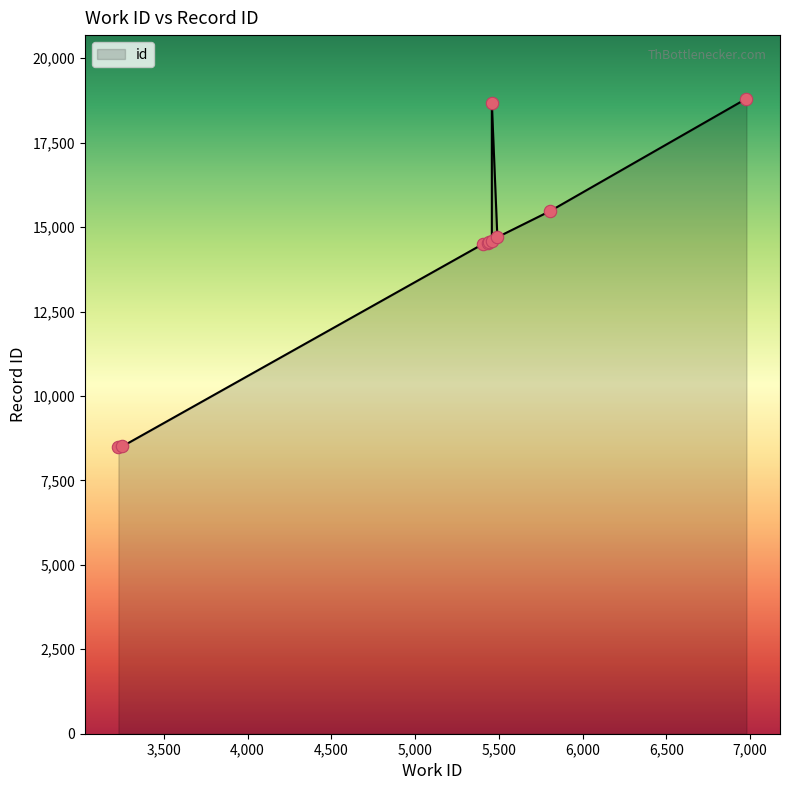

What is the ratio of the value at 5807 to the value at 3252?

1.8